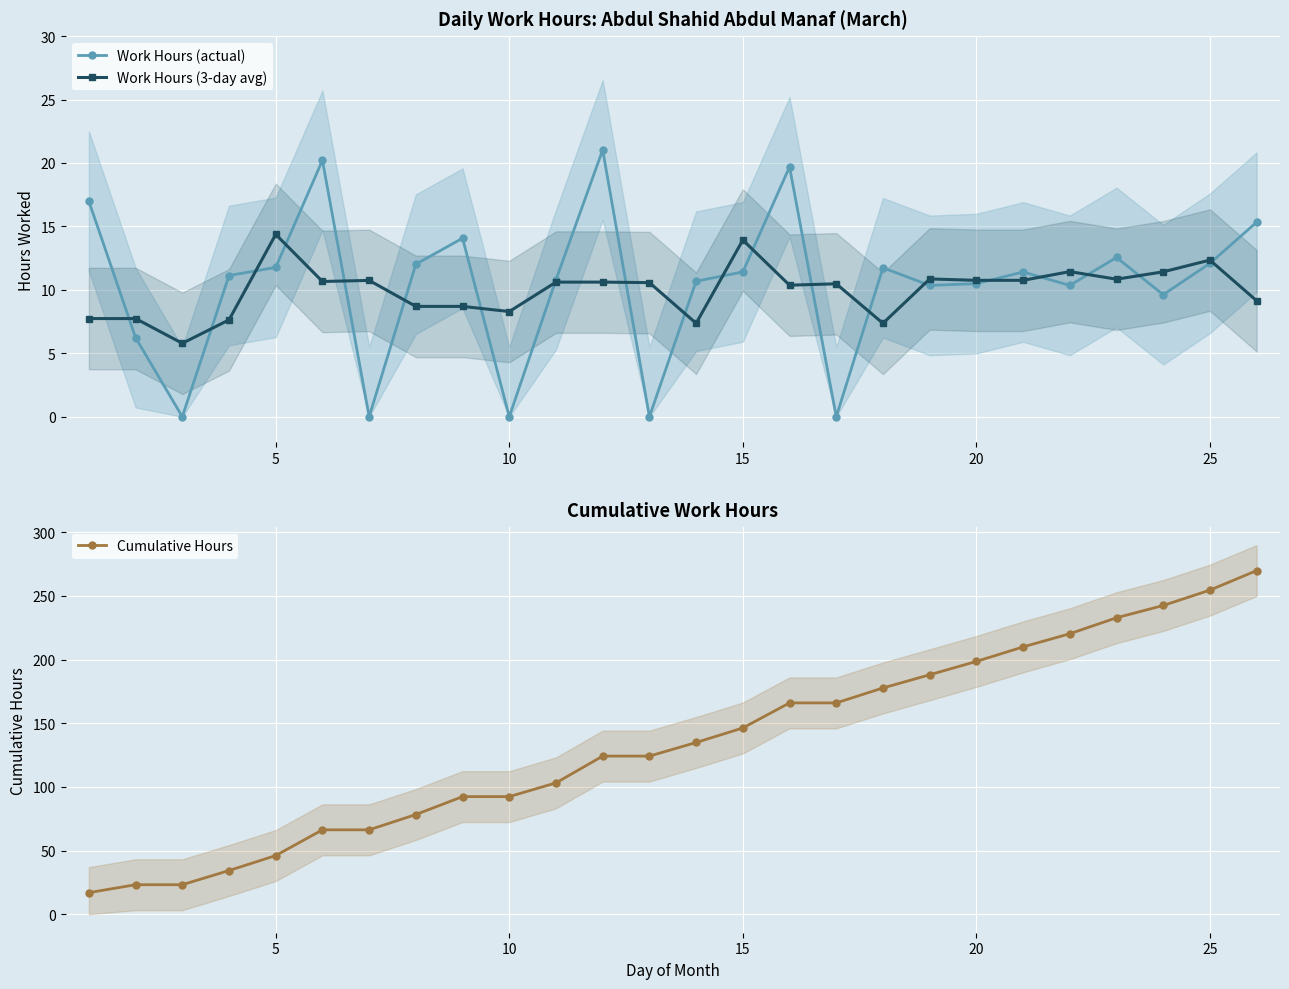

True or false: Work Hours (actual) has more than 0 interior local peaks.

True